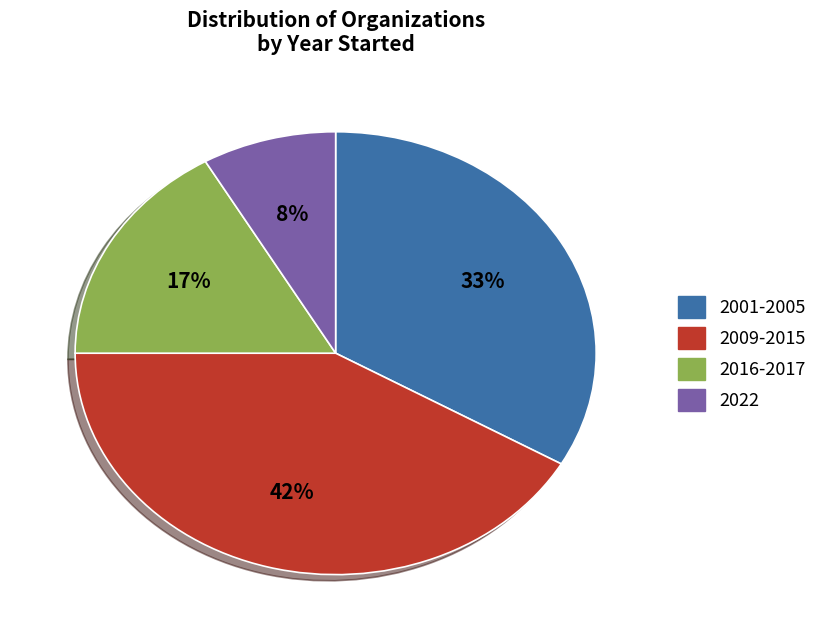

Is there any slice that represents more than half of the pie?

No